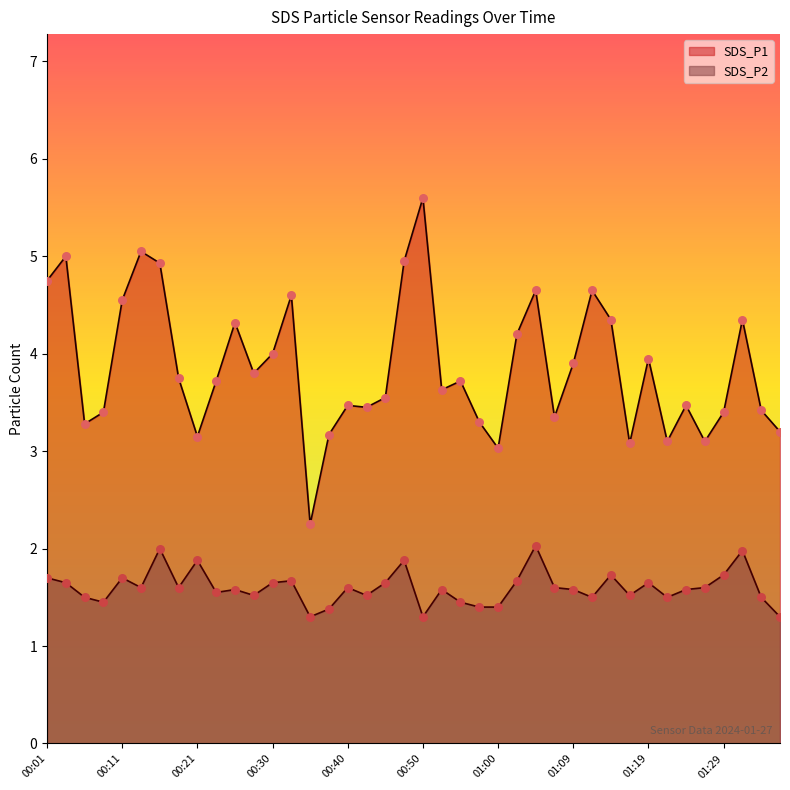

What is the total value across all series at 00:38?

4.5